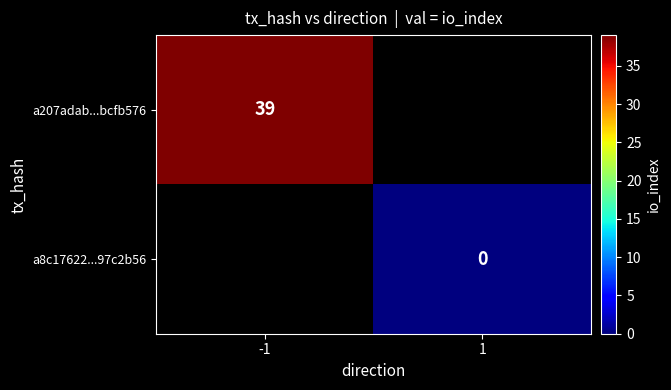

The value of a207adab...bcfb576 at -1 is 39.0. True or false?

True